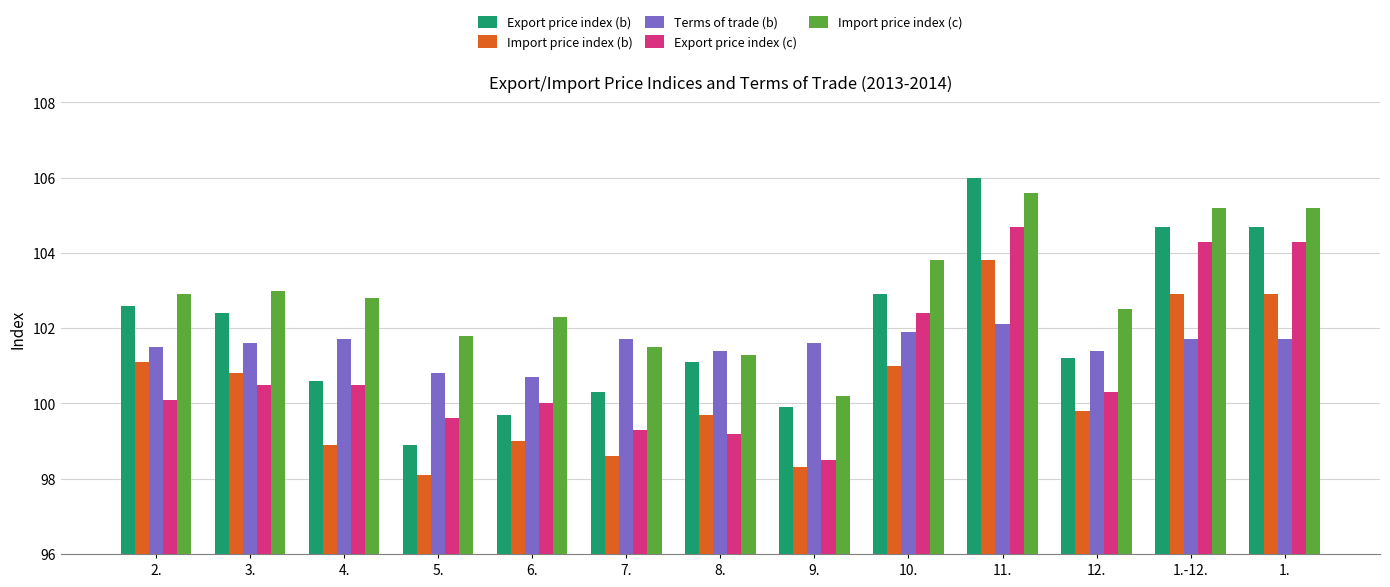

Read the Terms of trade (b) value at 10..

101.9